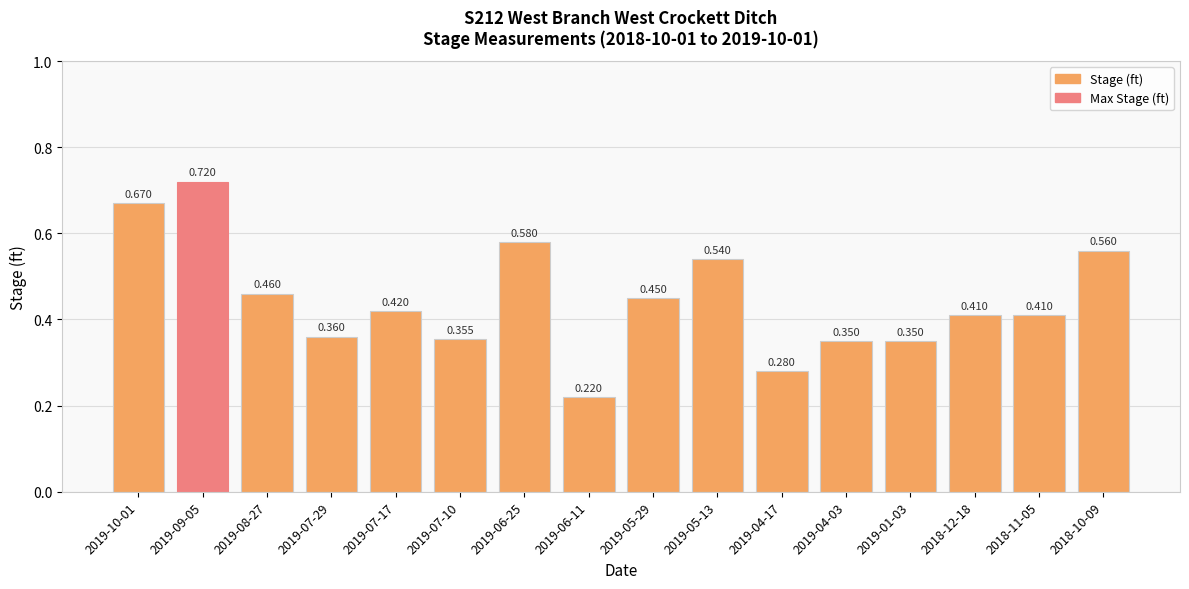

List the labels in order of value, smallest first.

2019-06-11, 2019-04-17, 2019-04-03, 2019-01-03, 2019-07-10, 2019-07-29, 2018-12-18, 2018-11-05, 2019-07-17, 2019-05-29, 2019-08-27, 2019-05-13, 2018-10-09, 2019-06-25, 2019-10-01, 2019-09-05